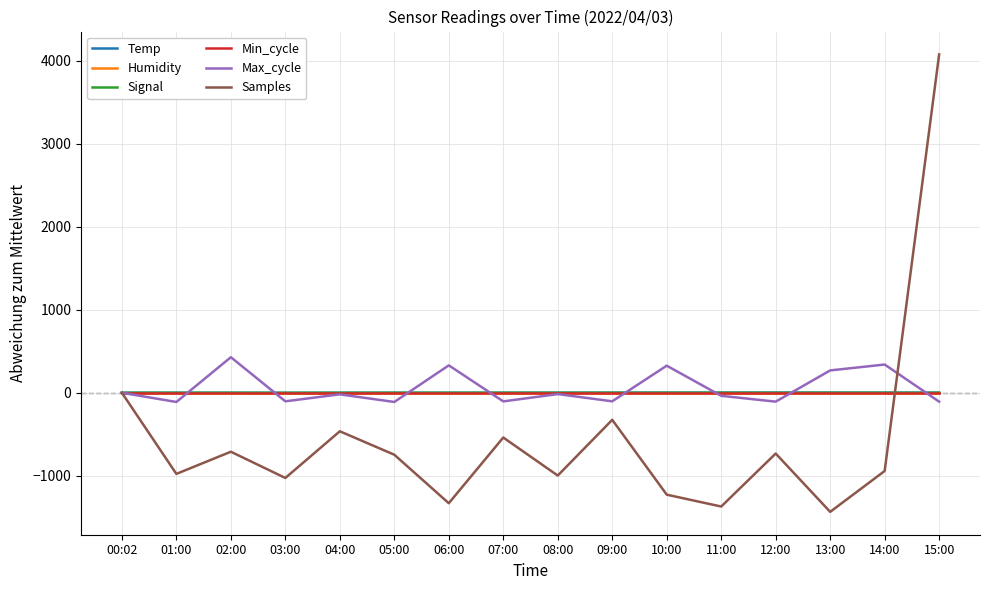

Does the chart display data point markers on the line(s)?

No